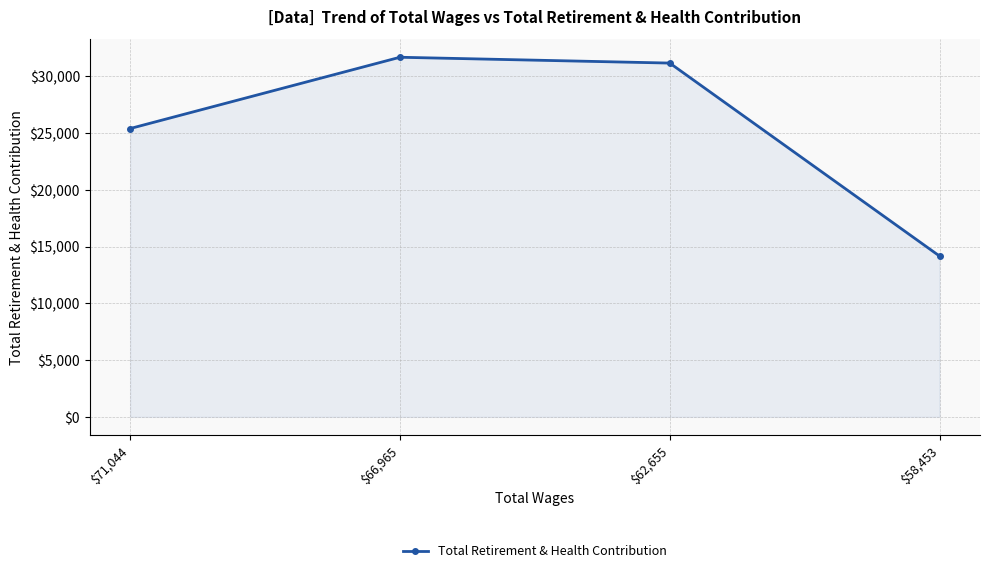

What is the label of the 1st point from the right?

$58,453